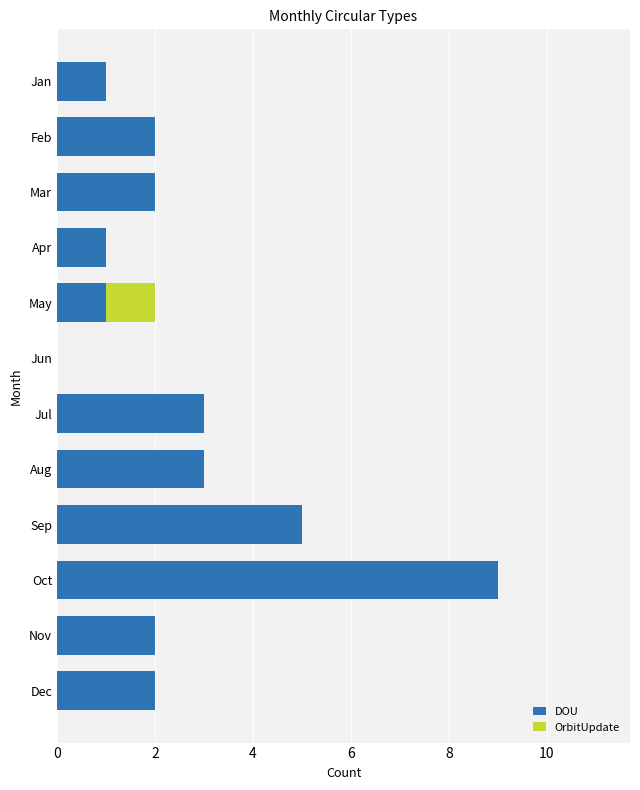

How many values in DOU are above zero?

11